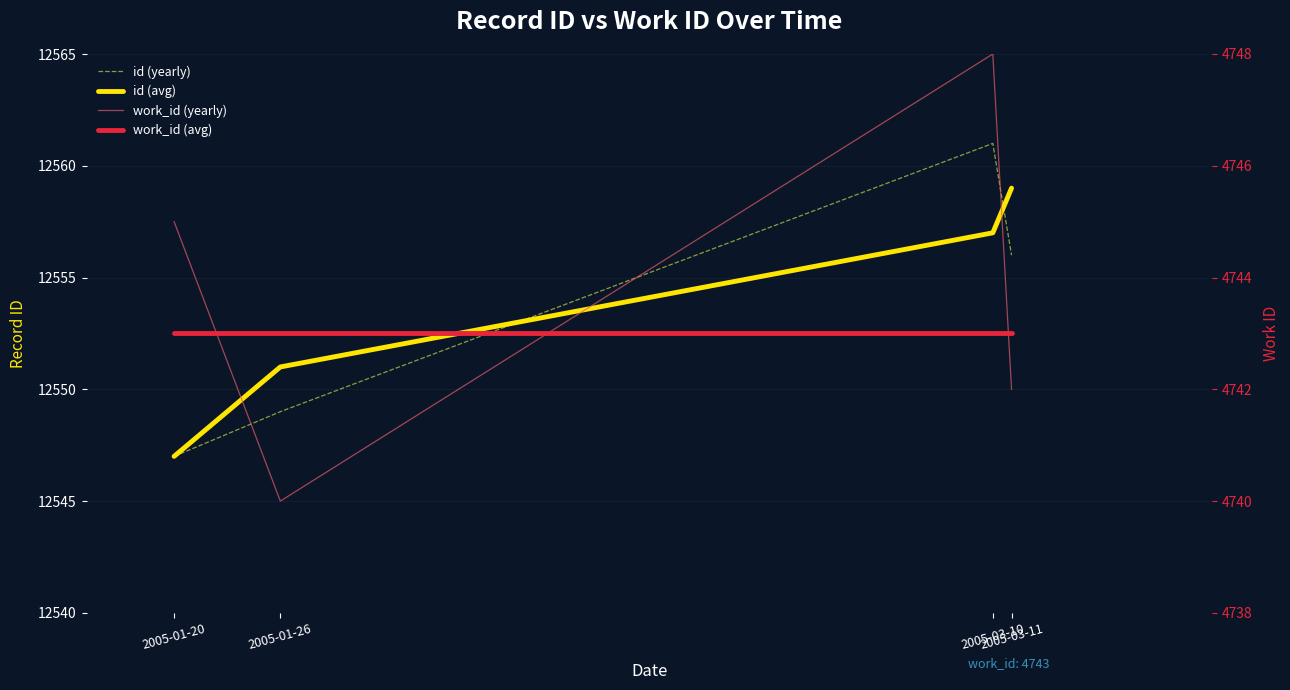

How many lines are shown in the chart?

4